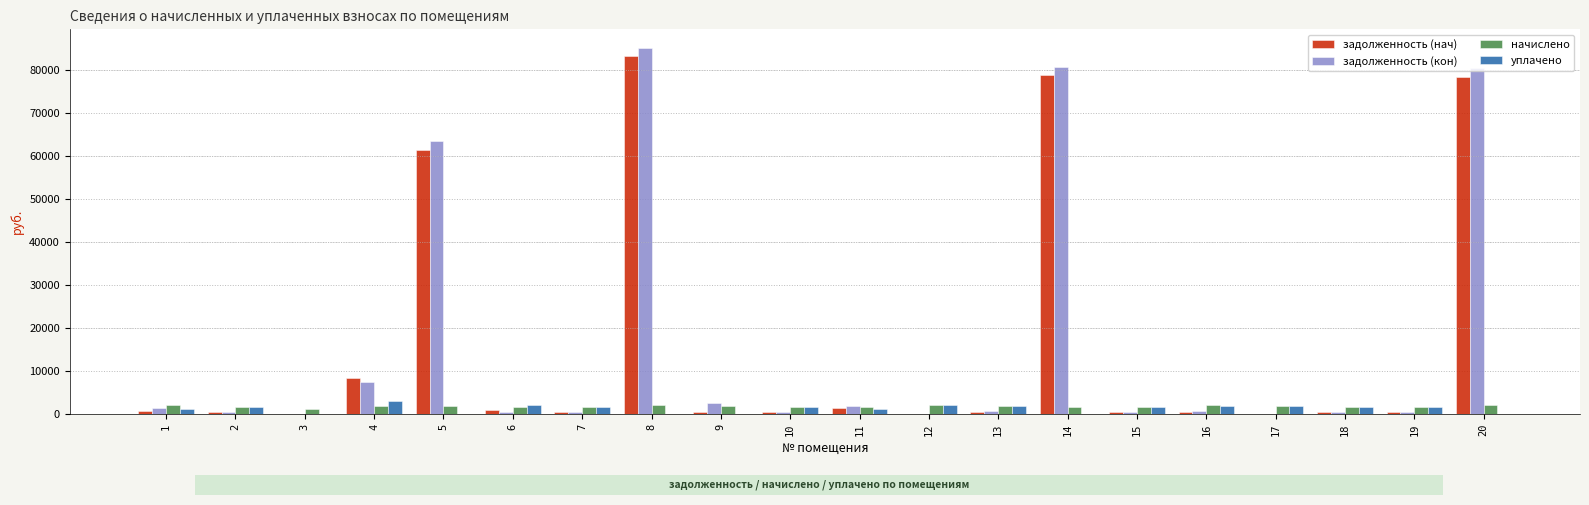

Which series changed the most between 1 and 8?

задолженность (кон)